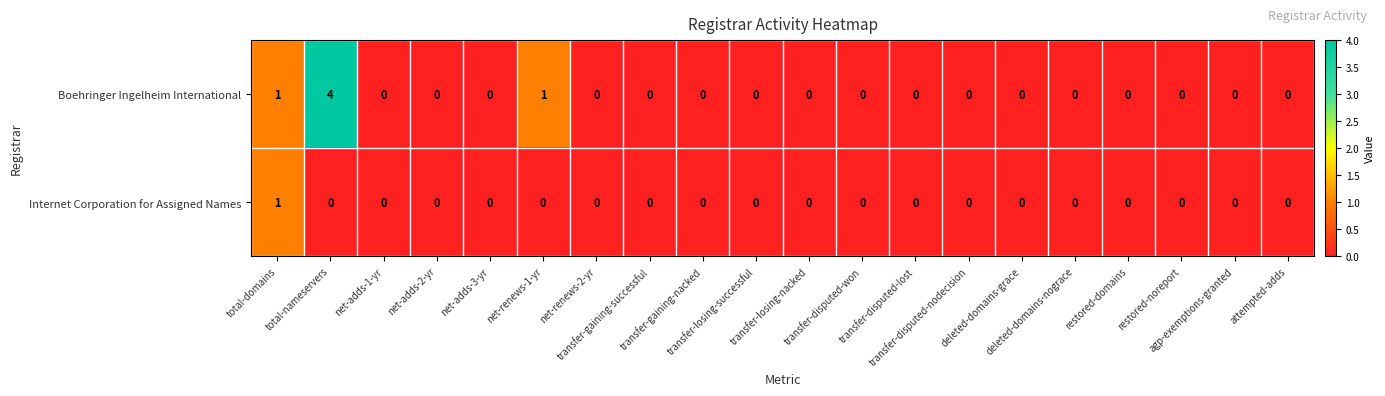

Which category has the highest value across all series?

total-nameservers